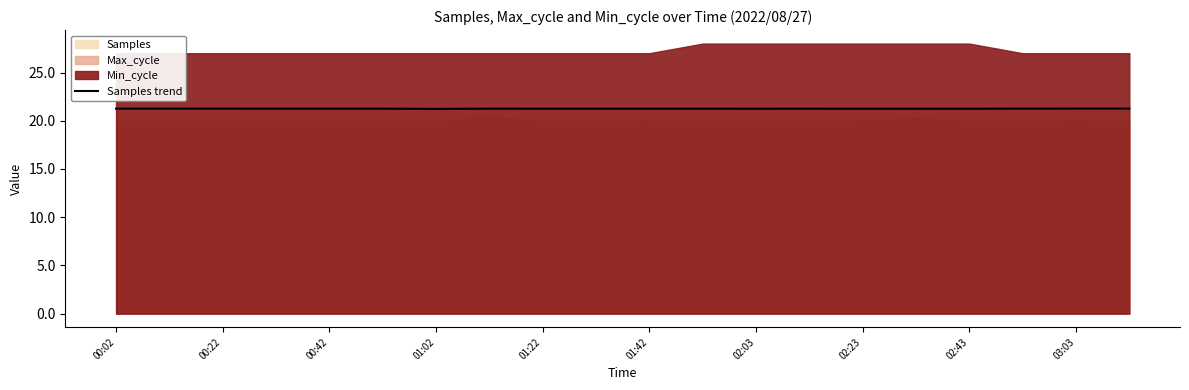

What is the maximum value for Samples trend?

21.3